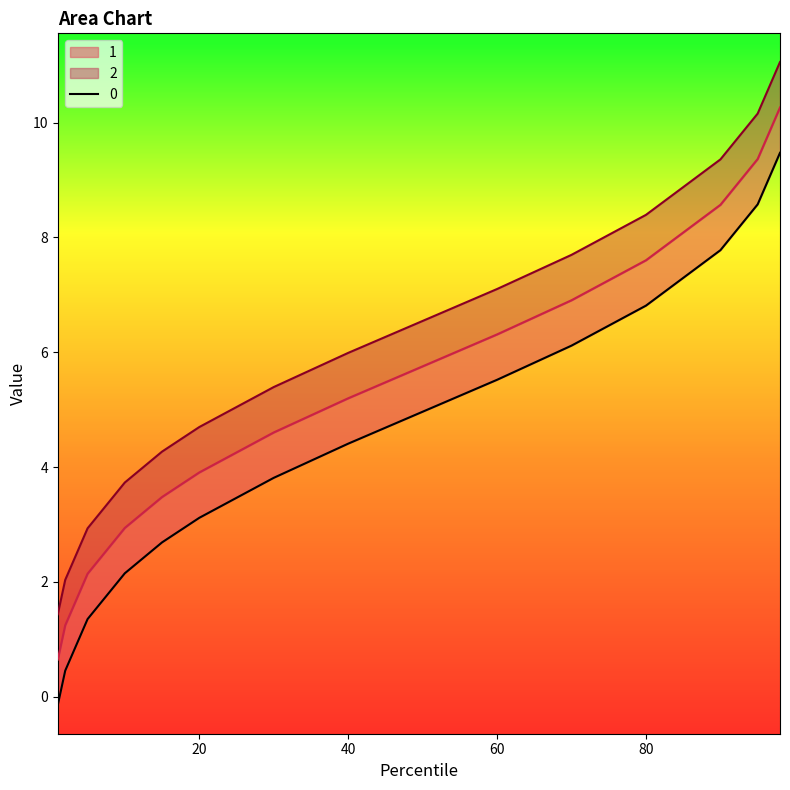

At which label does 1 first exceed 4?

40